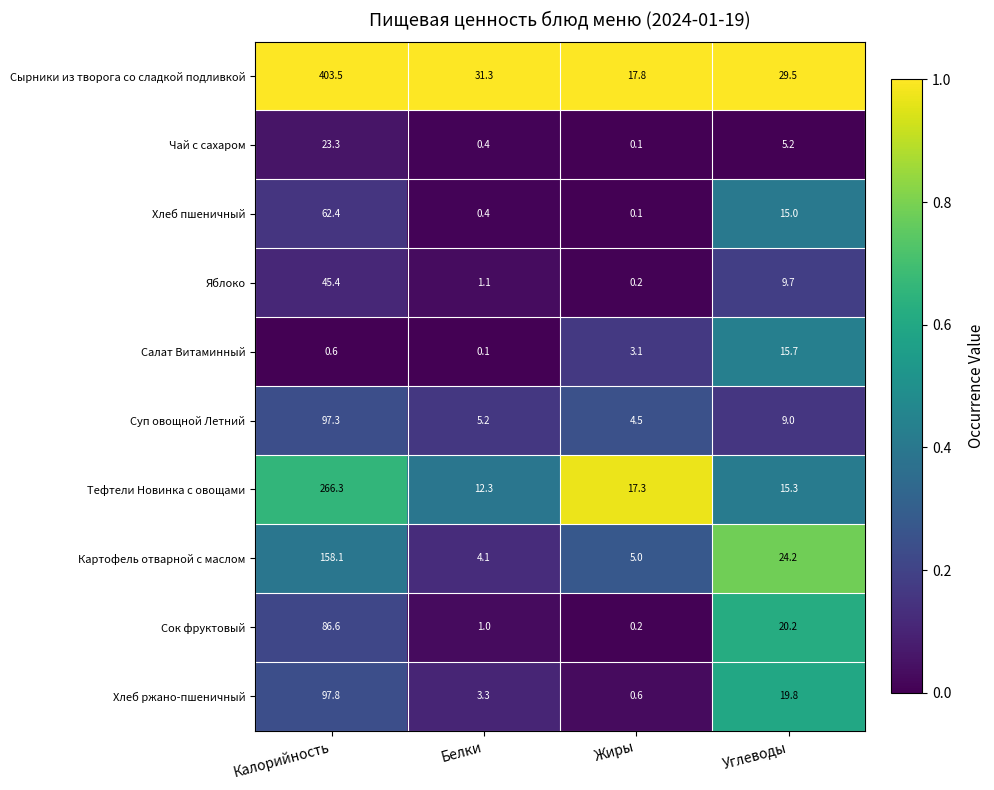

Rank the series by their maximum value, from highest to lowest.

Сырники из творога со сладкой подливкой, Тефтели Новинка с овощами, Картофель отварной с маслом, Хлеб ржано-пшеничный, Суп овощной Летний, Сок фруктовый, Хлеб пшеничный, Яблоко, Чай с сахаром, Салат Витаминный